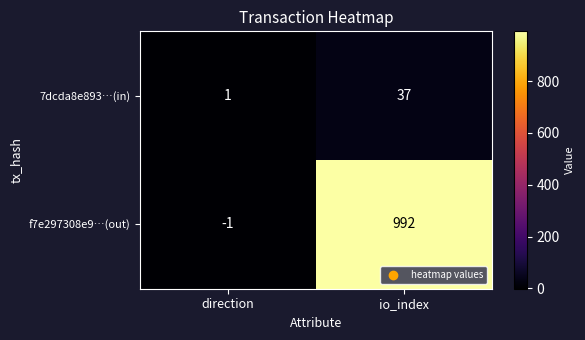

What is the sum of the 7dcda8e893…(in) values at direction and io_index?

38